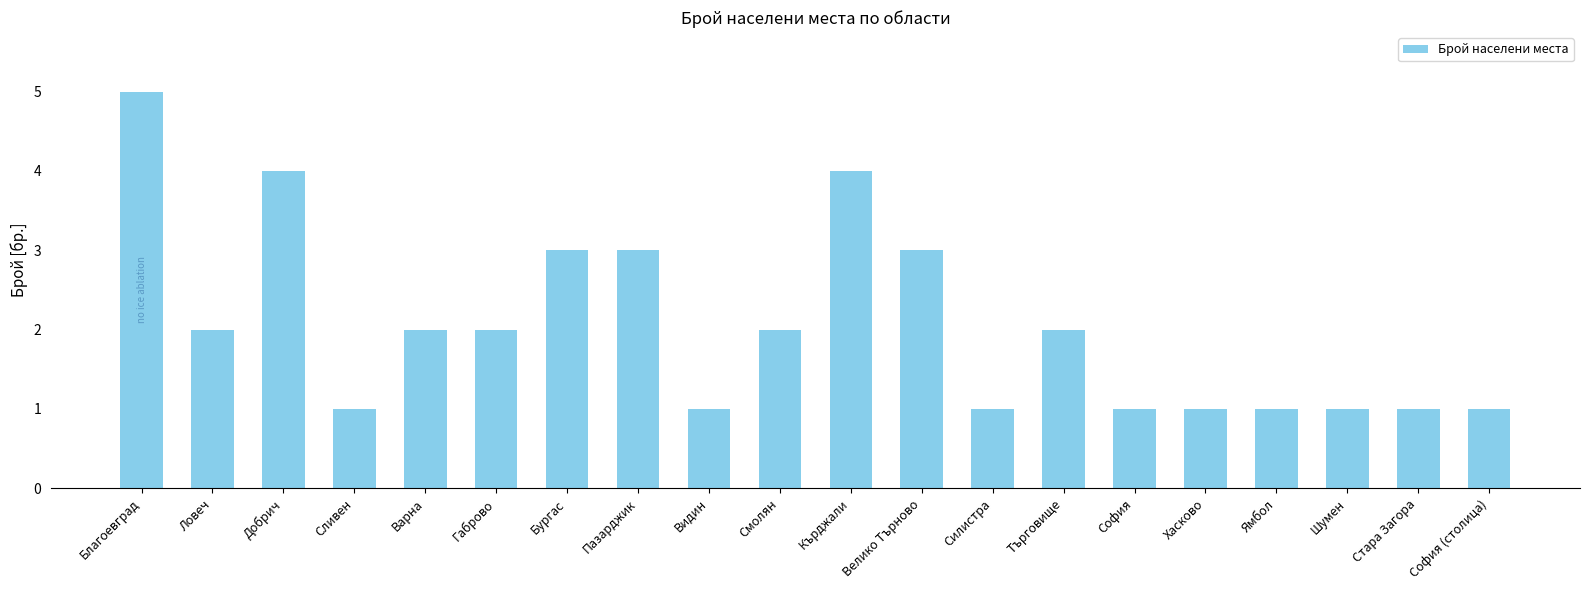

Count the number of categories in the chart.

20